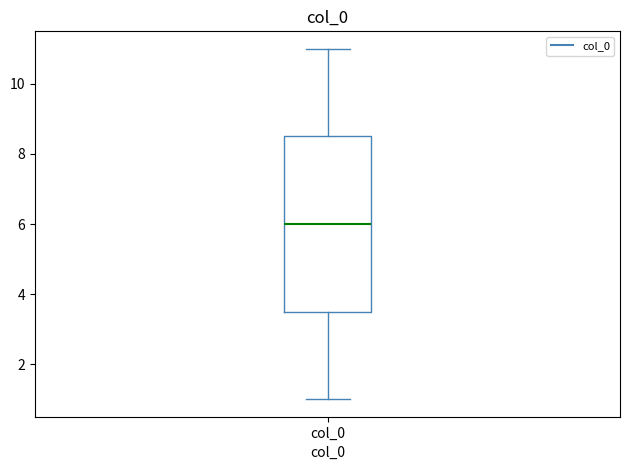

Read this box plot against the y-axis: the position of the median line, the range covered by the box, and the ends of both whiskers. The values are not printed on the chart, so give them approximately, as read against the axis.

median 6.0, box 3.6 to 8.6, whiskers 1.0 to 11.0